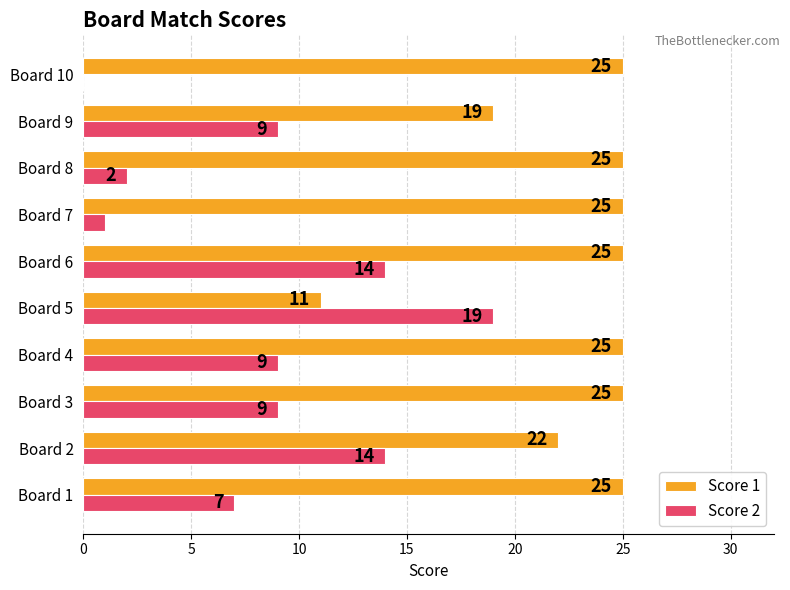

At which category is the sum across all series the highest?

Board 6